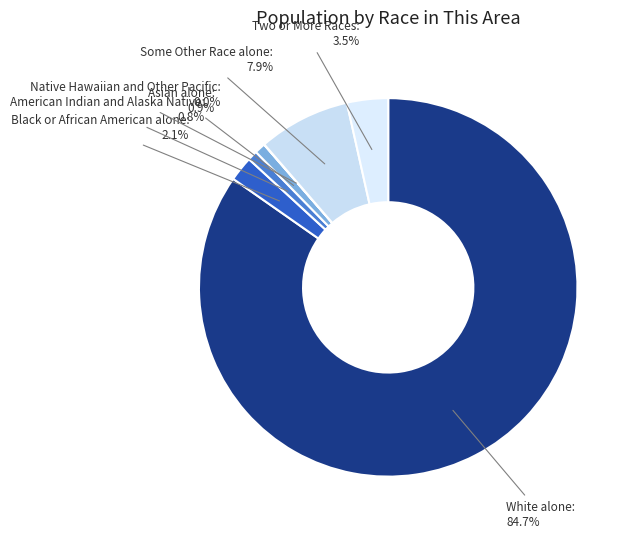

Between Some Other Race alone and White alone, which is larger?

White alone